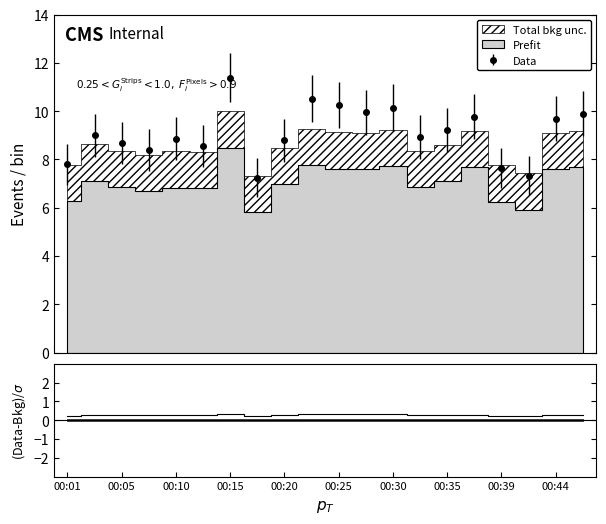

True or false: the data shows 3.7 at 00:18.

False